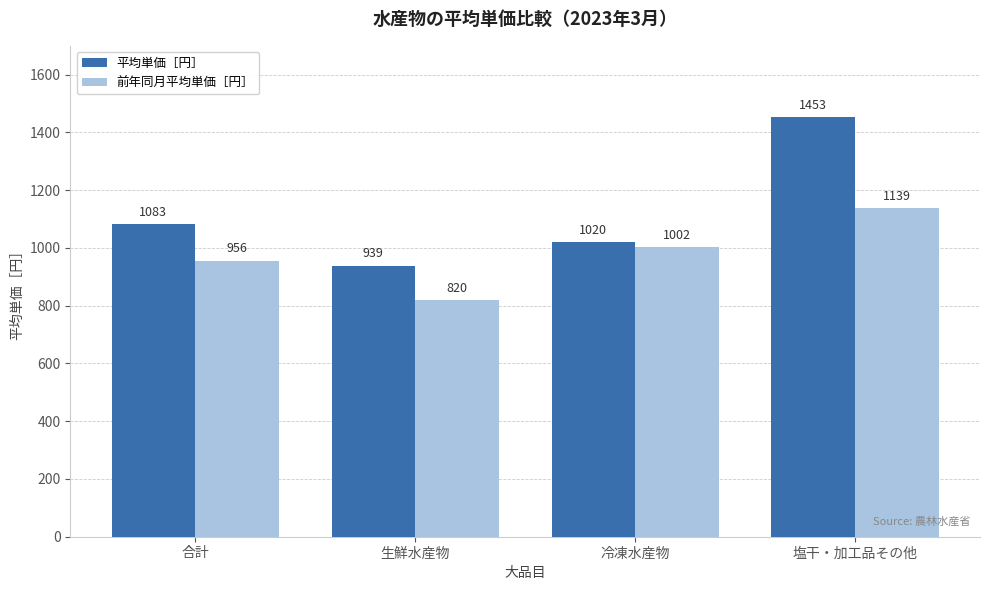

What is the value of the 前年同月平均単価［円］ bar at the 3rd from the left?

1002